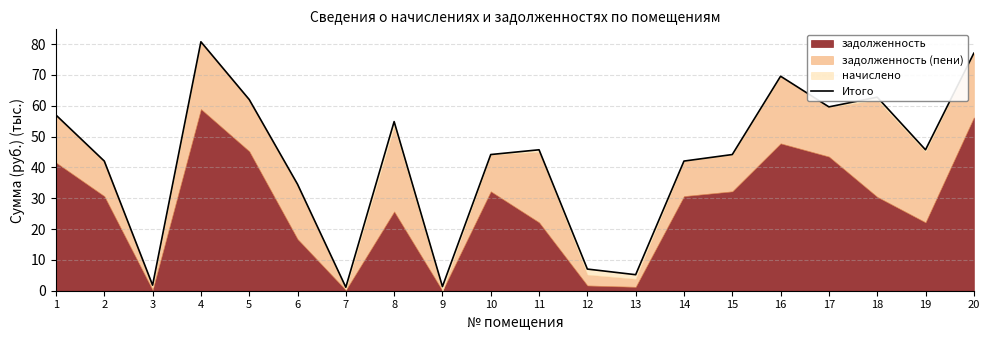

Reading left to right, what are all the values shown in this chart?

57.0	42.1	1.8	80.8	62.0	34.6	1.1	54.9	1.3	44.2	45.7	7.0	5.2	42.1	44.2	69.6	59.7	62.8	45.7	77.1